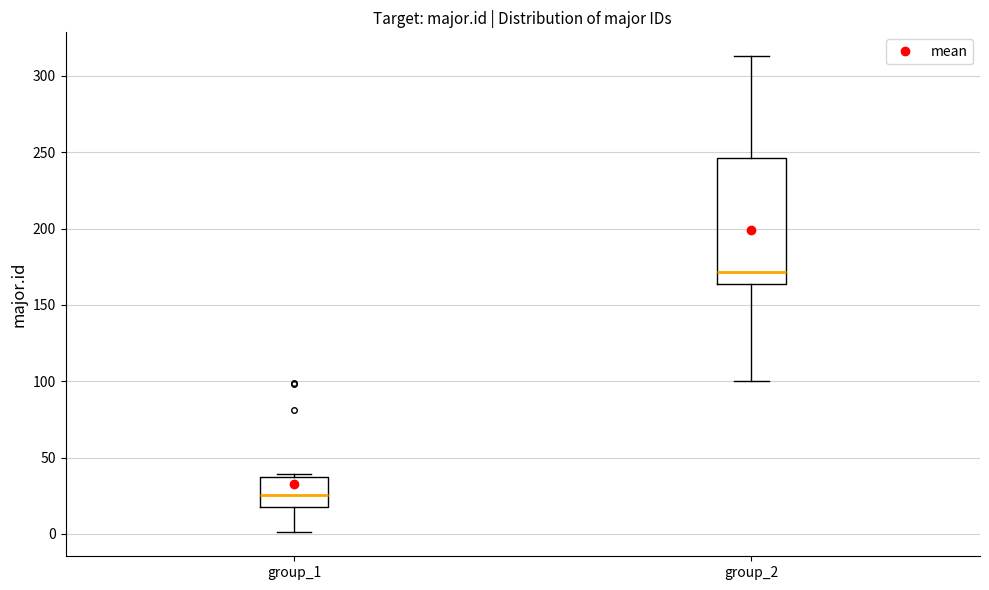

Which box is the tallest, from its lower edge to its upper edge?

group_2